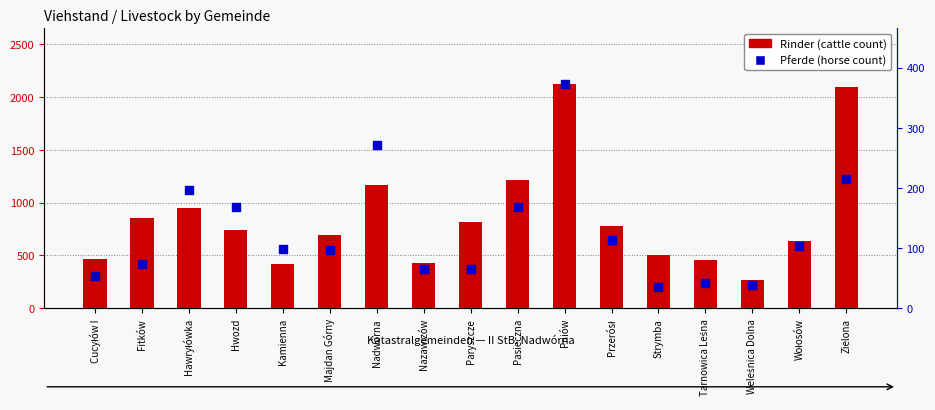

What is the total value across all series at Pasieczna?

1385